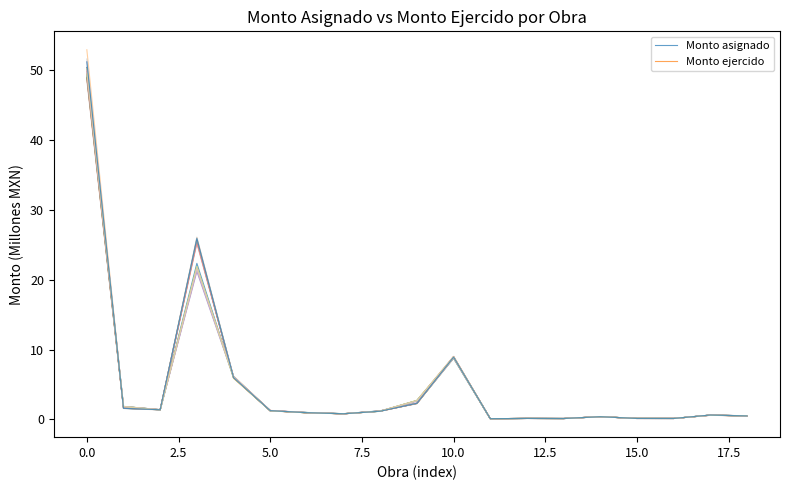

In Monto asignado, how many points are higher than both neighbors (excluding endpoints)?

5